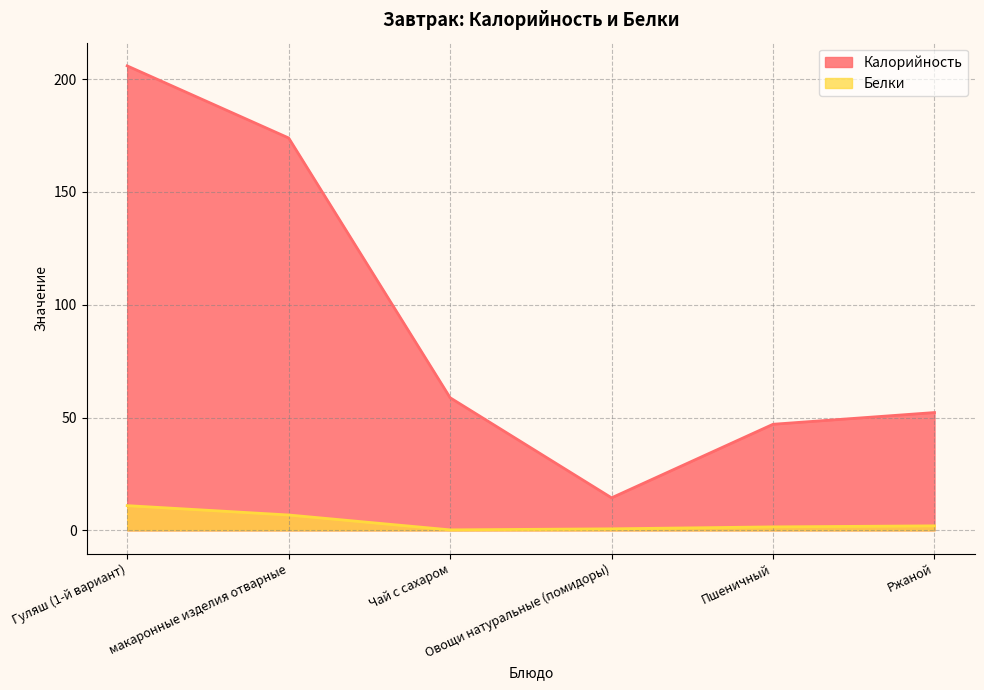

Rank the series at макаронные изделия отварные from highest to lowest value.

Калорийность, Белки